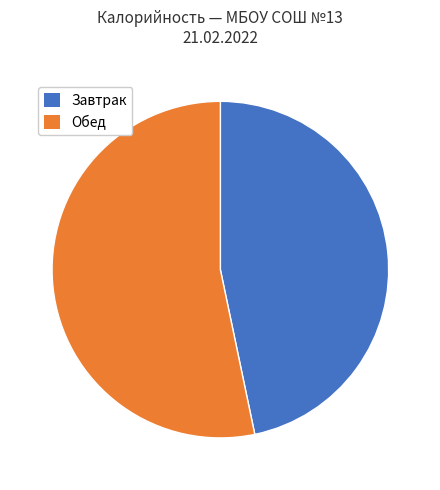

Is there a majority slice in this chart?

Yes